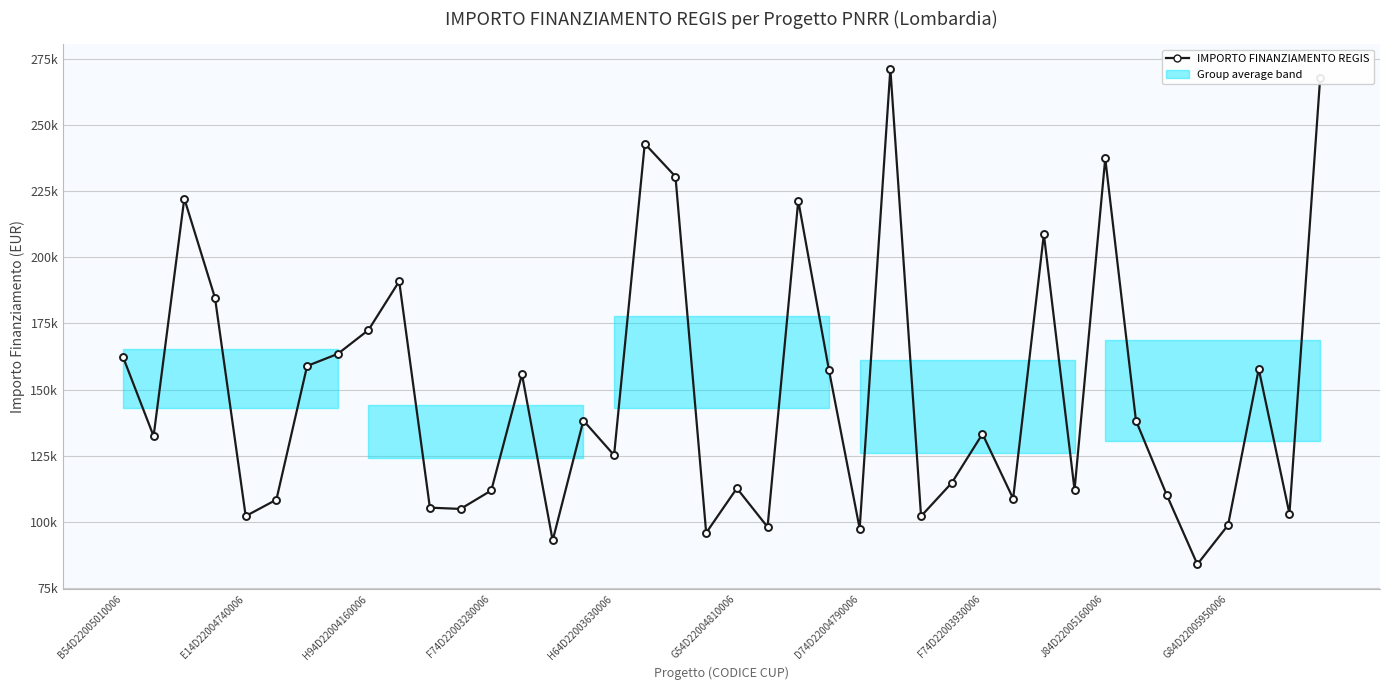

How many interior local peaks (higher than both neighbors) does the data have?

12